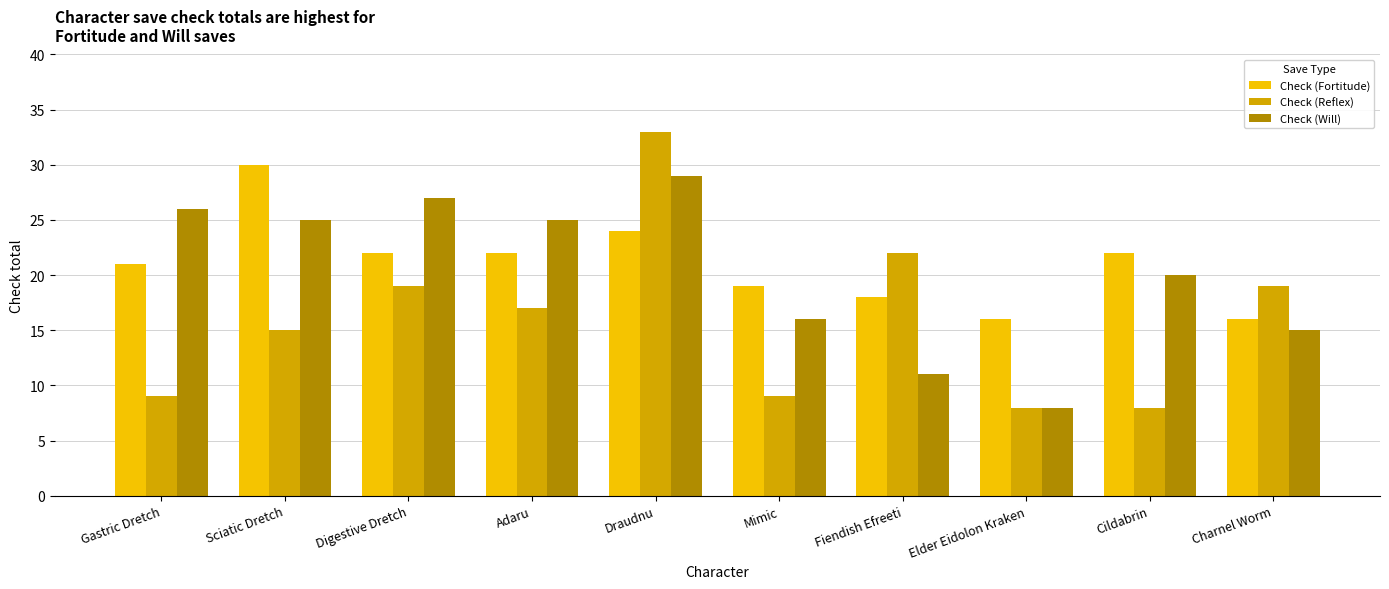

What is the total value across all series at Digestive Dretch?

68